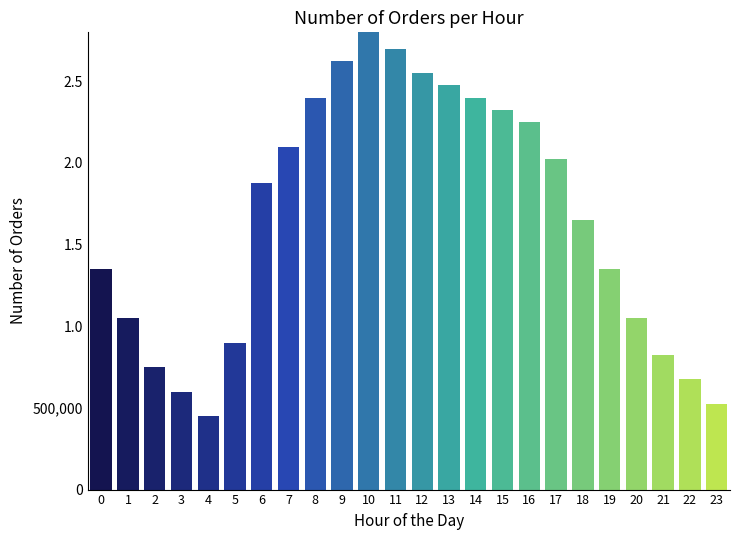

What is the approximate value at 21, to the nearest 100?

825000